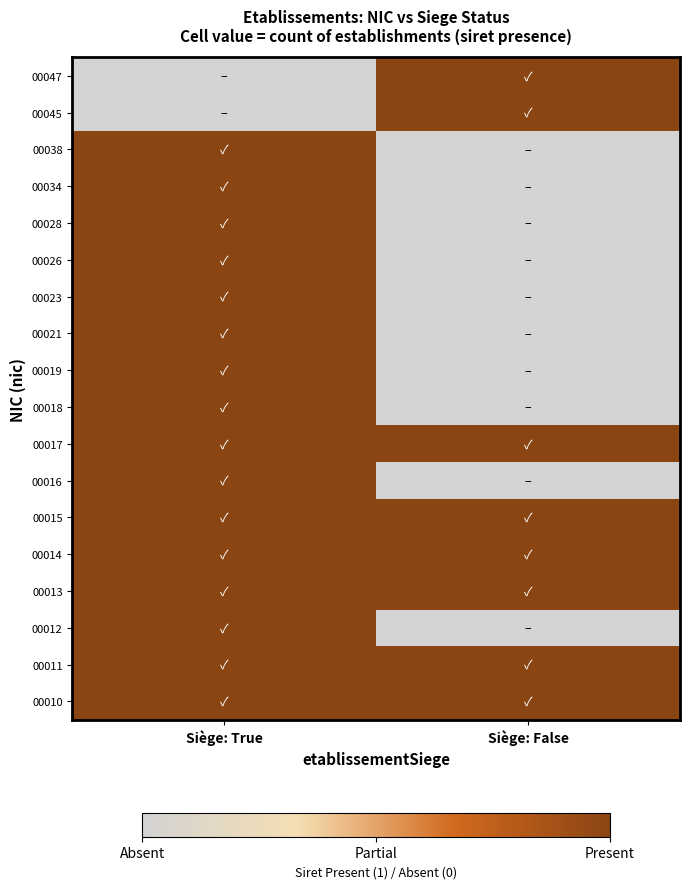

What is the difference between the highest and lowest values at Siège: True?

1